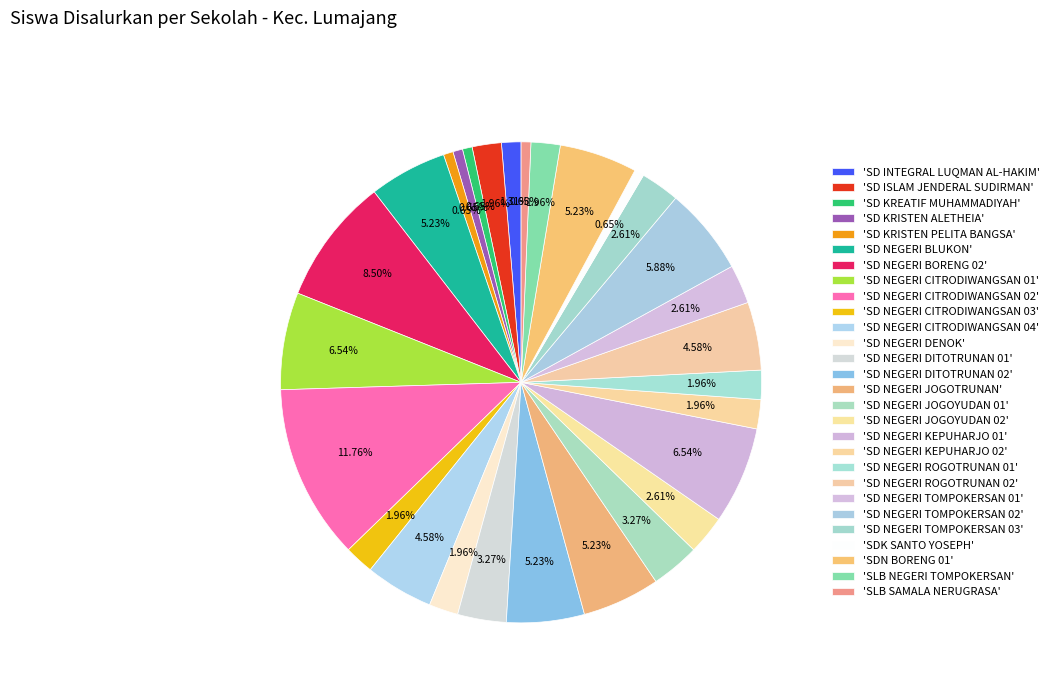

Count the number of slices in the pie.

28